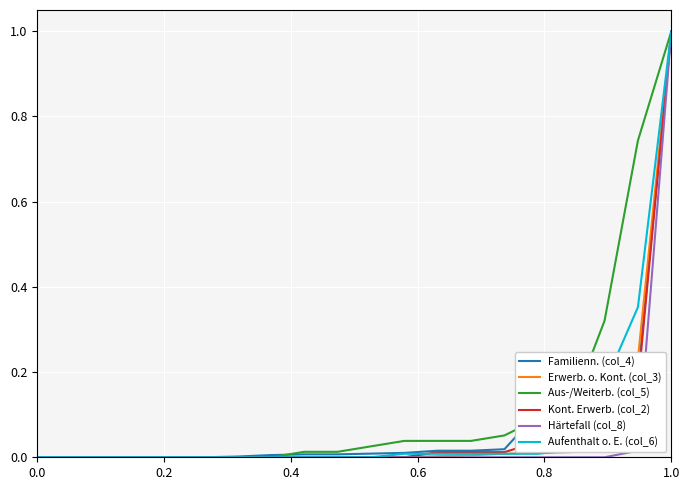

What is the greatest value displayed?

1.0